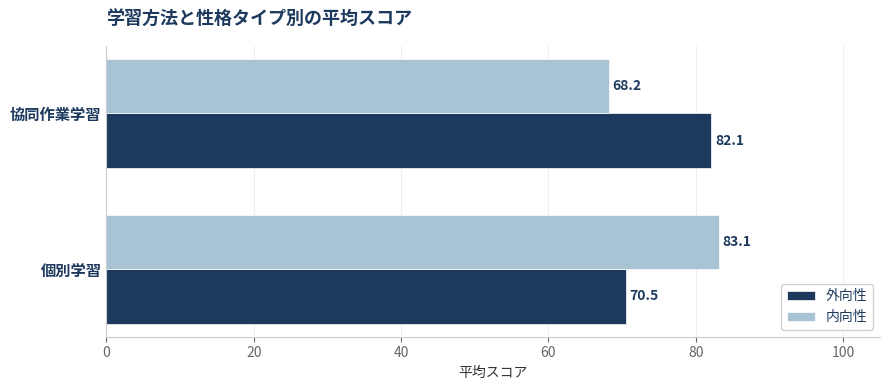

Which series has the largest total across all categories?

外向性